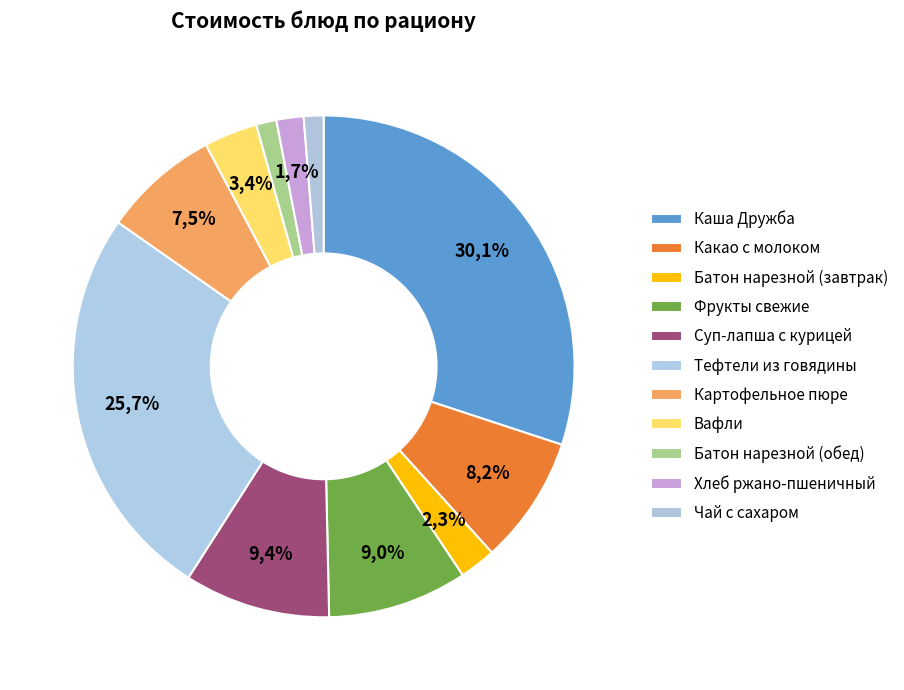

To the nearest percent, what is the difference between the largest and smallest slice percentages?

29%